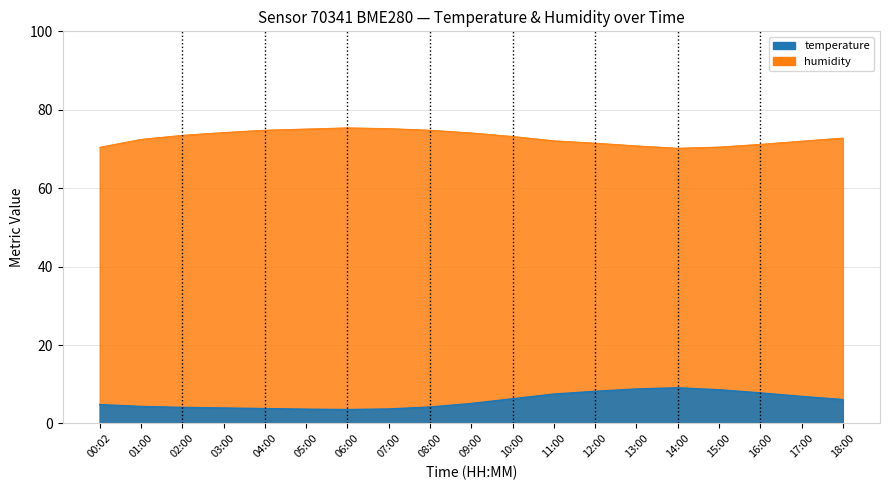

What are all the series names shown in the legend?

temperature, humidity